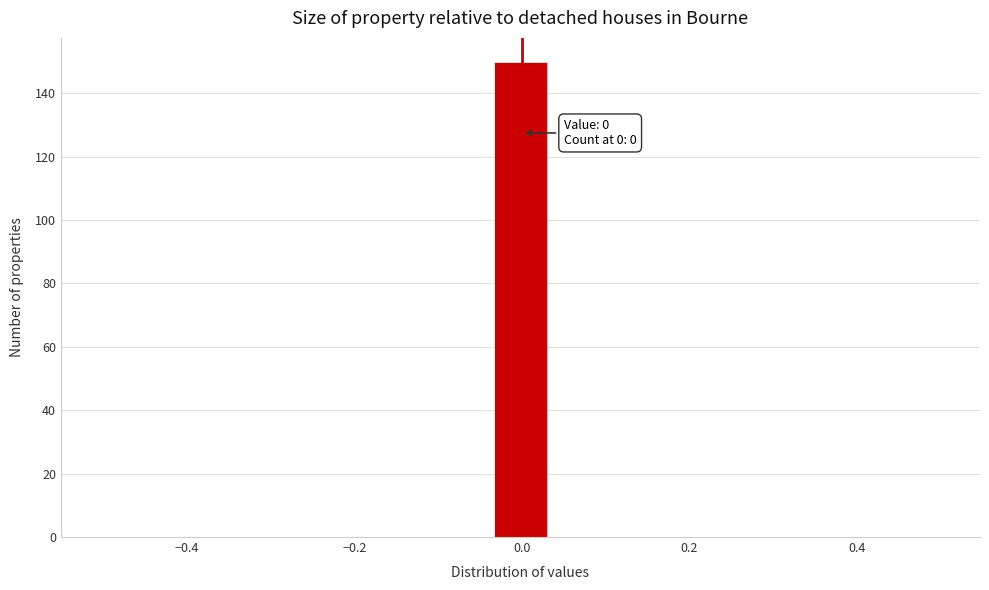

Read against the x-axis, roughly where is the centre of the tallest bar?

0.00